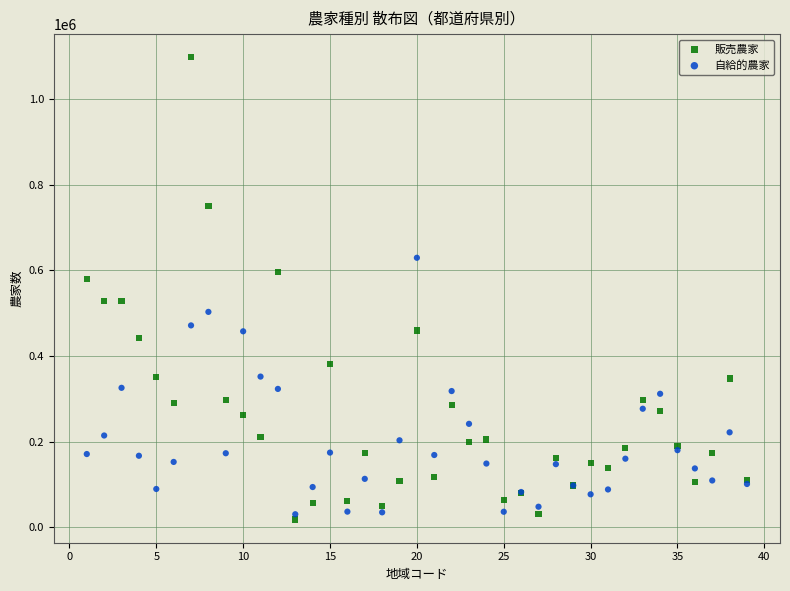

Which series reaches the maximum Y coordinate?

販売農家